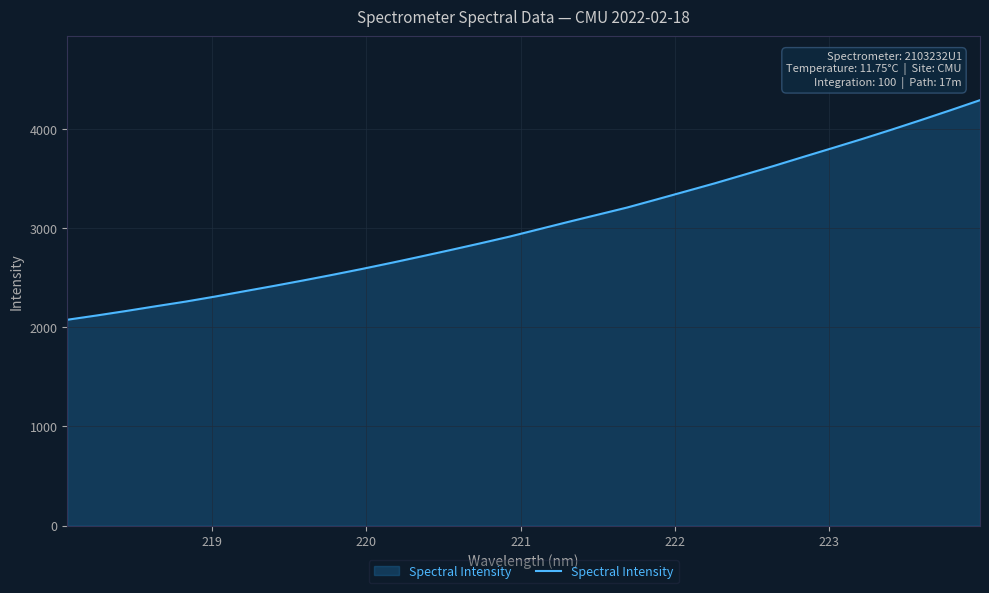

What is the minimum value shown in the chart?

2076.6